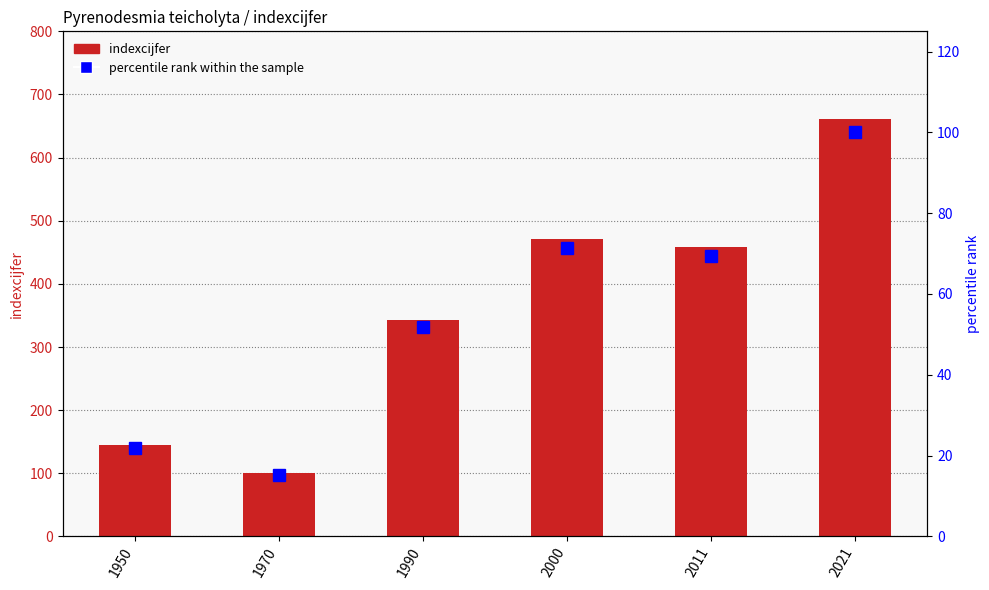

What is the spread (max minus min) of values at 2000?

399.7